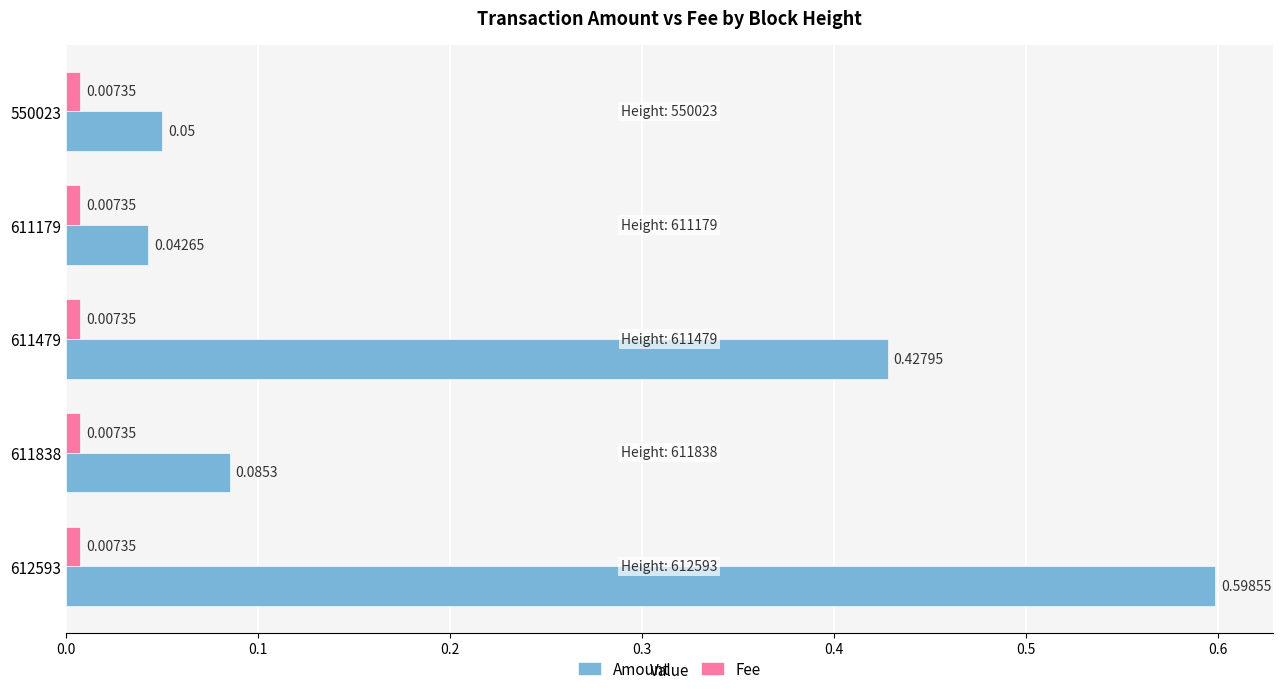

What are all the series names shown in the legend?

Amount, Fee